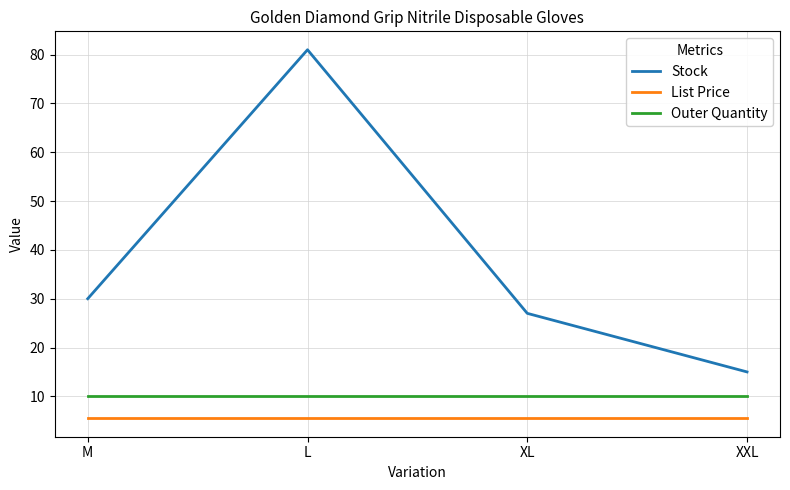

Reading left to right, what are all the values shown in this chart?

Stock: 30.0	81.0	27.0	15.0
List Price: 5.5	5.5	5.5	5.5
Outer Quantity: 10.0	10.0	10.0	10.0